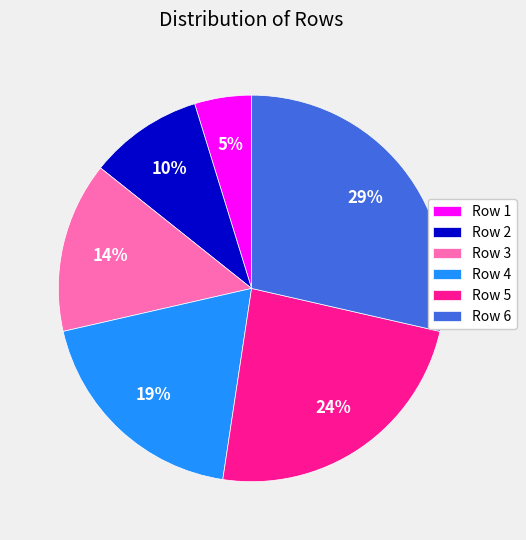

True or false: Row 2 accounts for 10% of the total.

True